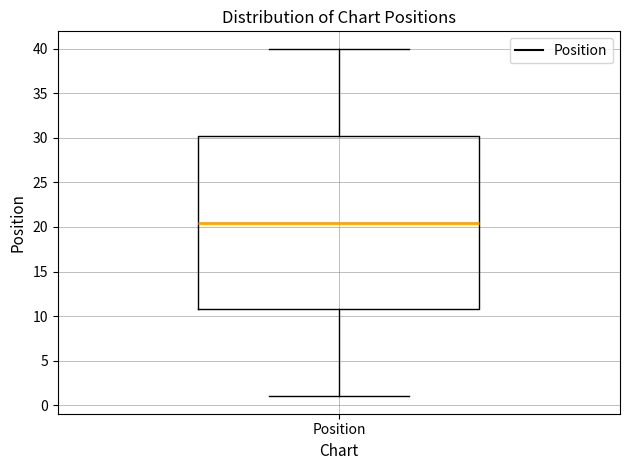

Where does the upper whisker of the box for Position end on the y-axis? The values are not printed on the chart, so give them approximately, as read against the axis.

40.0